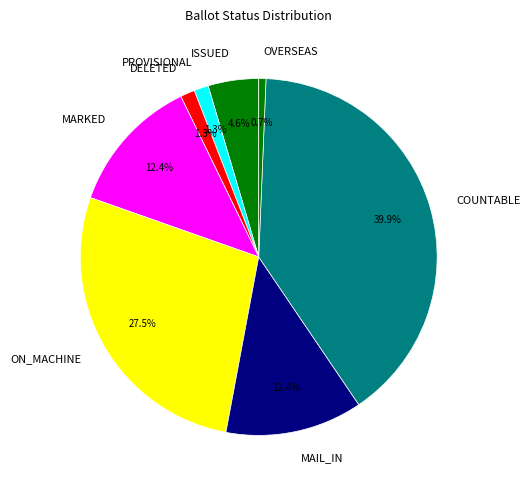

How many segments does this pie chart have?

8